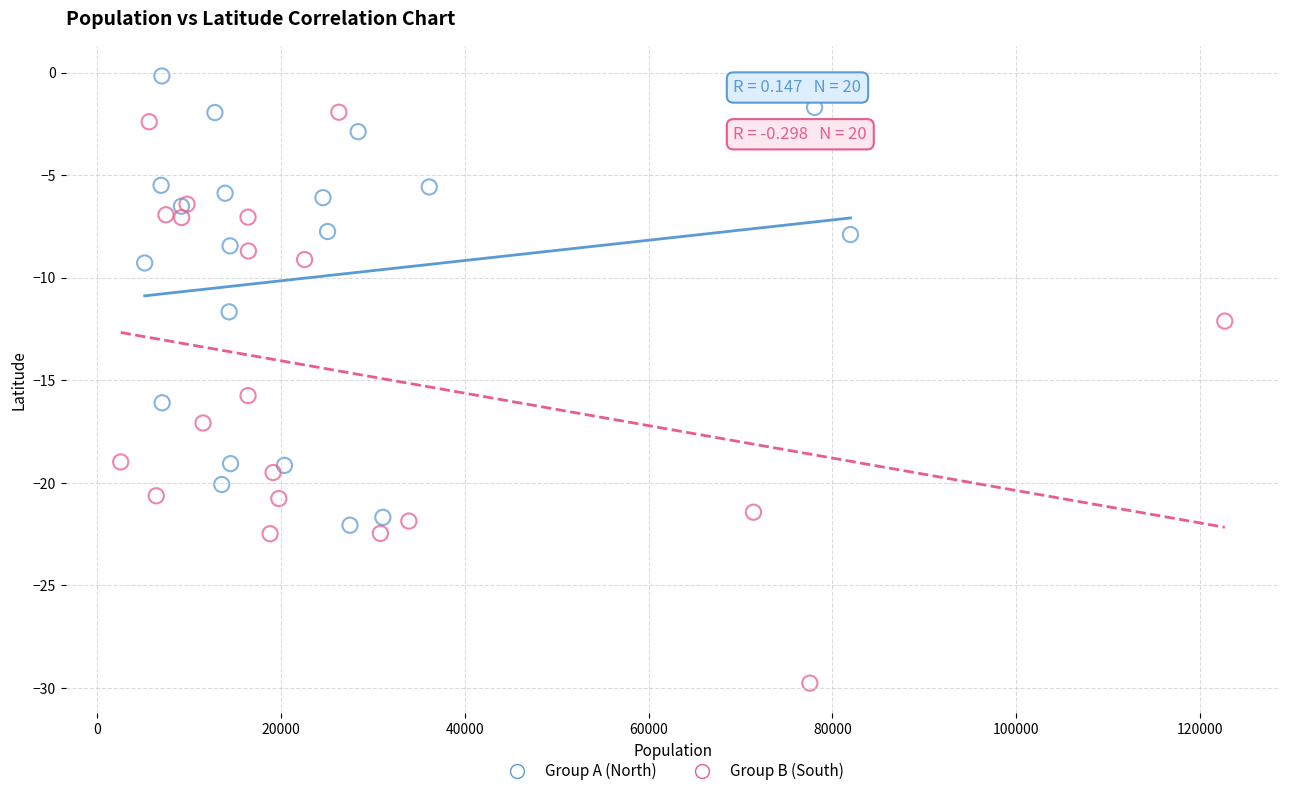

Which series reaches the minimum Y coordinate?

Group B (South)